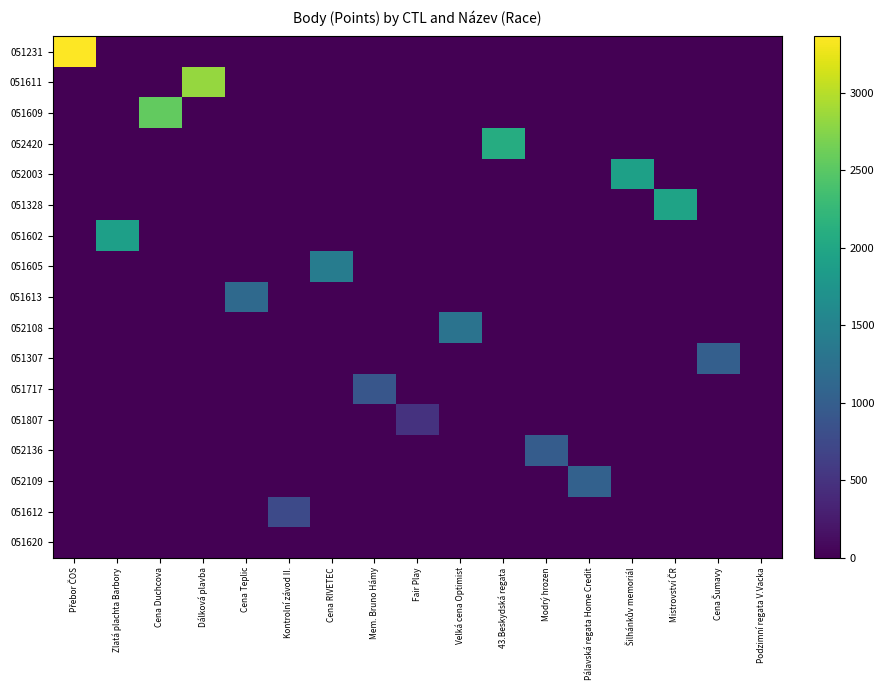

Rank the series at Modrý hrozen from lowest to highest value.

051231, 051611, 051609, 052420, 052003, 051328, 051602, 051605, 051613, 052108, 051307, 051717, 051807, 052109, 051612, 051620, 052136